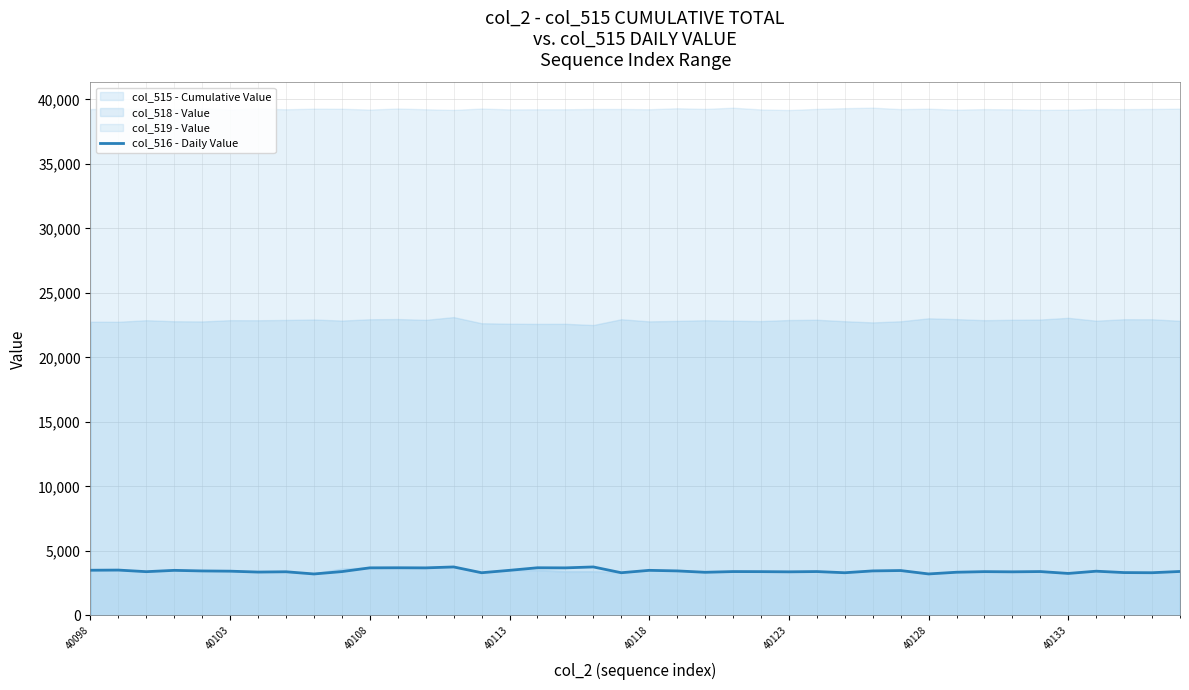

True or false: col_515 - Cumulative Value has a value of 3380 at 40123.

True